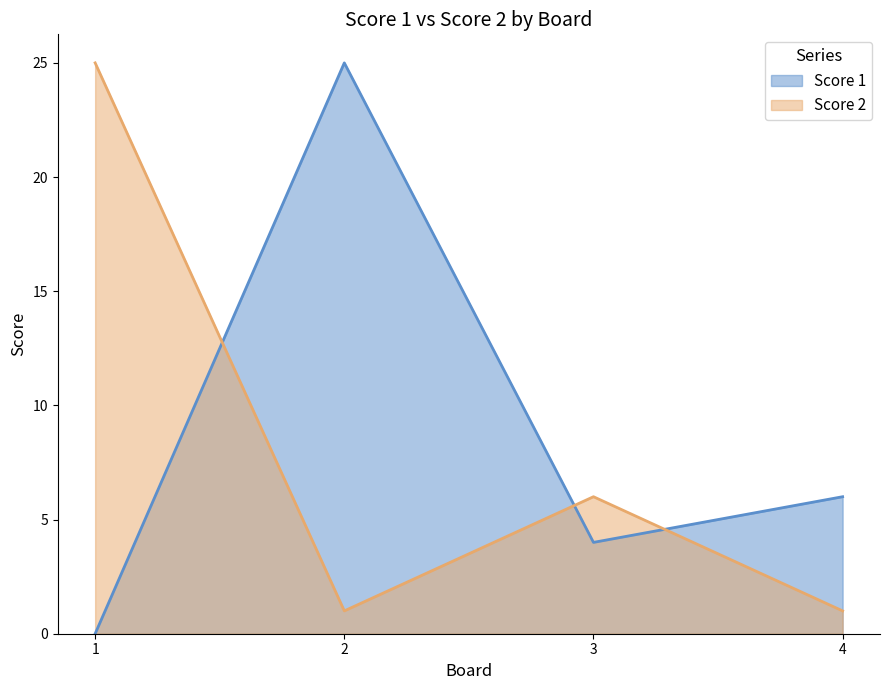

What is the difference between the highest and lowest values at 3?

2